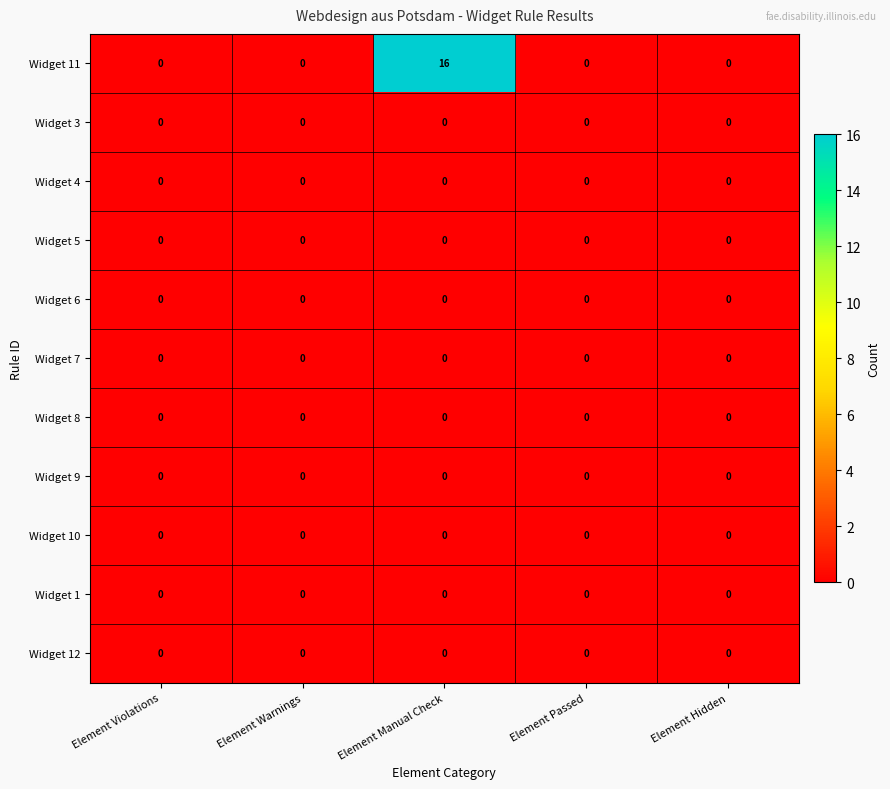

Which series has the largest range (max minus min)?

Widget 11